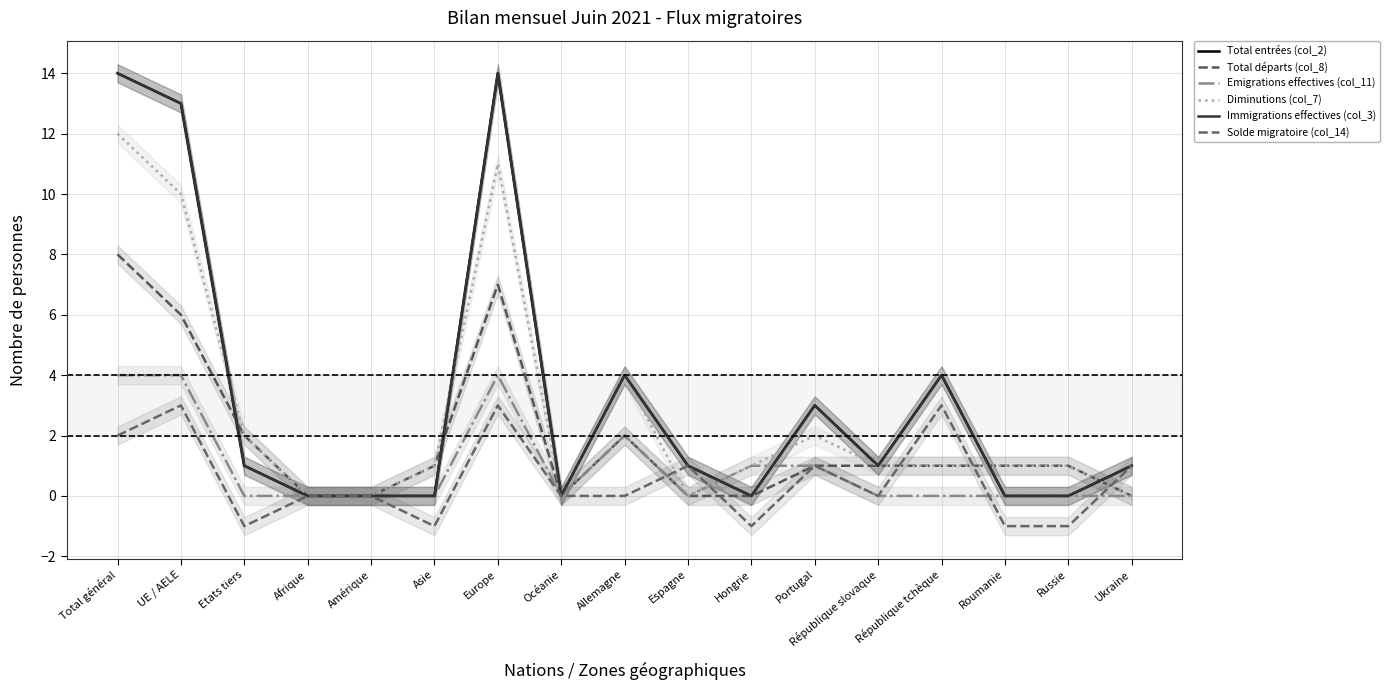

Which series has the largest total across all categories?

Total entrées (col_2)